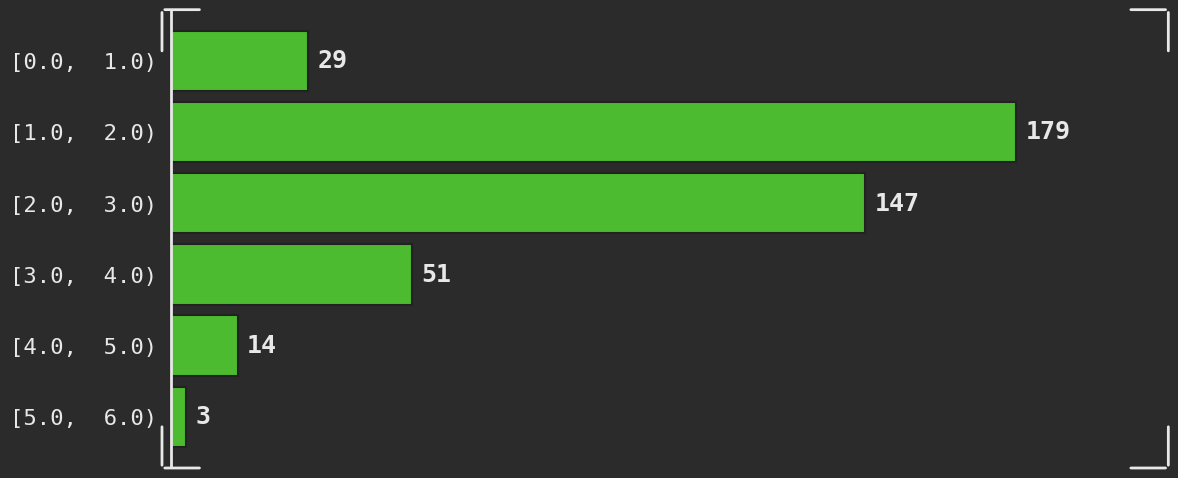

Reading top to bottom, what are all the values shown in this chart?

29	179	147	51	14	3